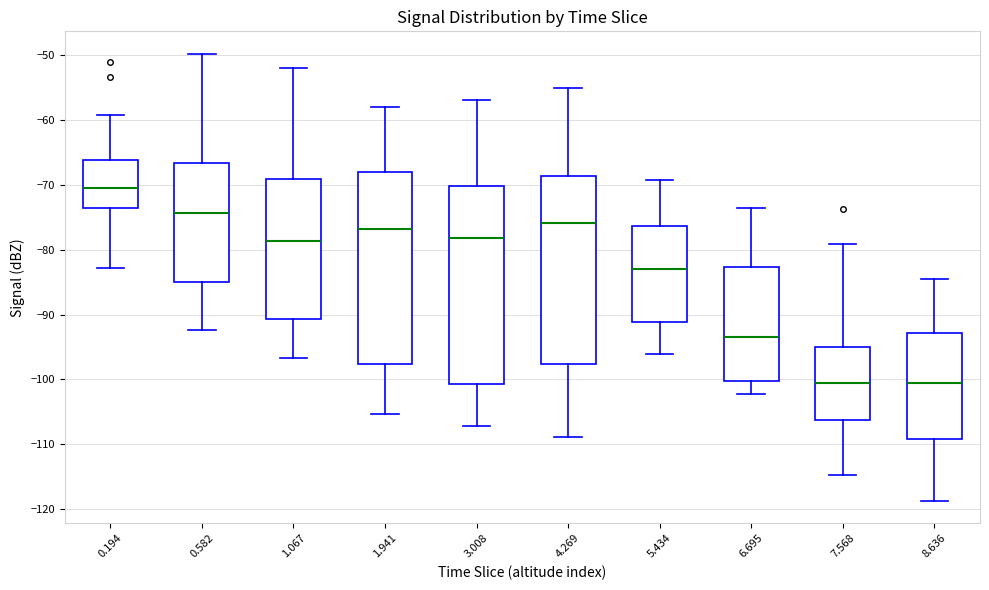

Where does the lower whisker of the box at x = 8.636 end on the y-axis? The values are not printed on the chart, so give them approximately, as read against the axis.

-119